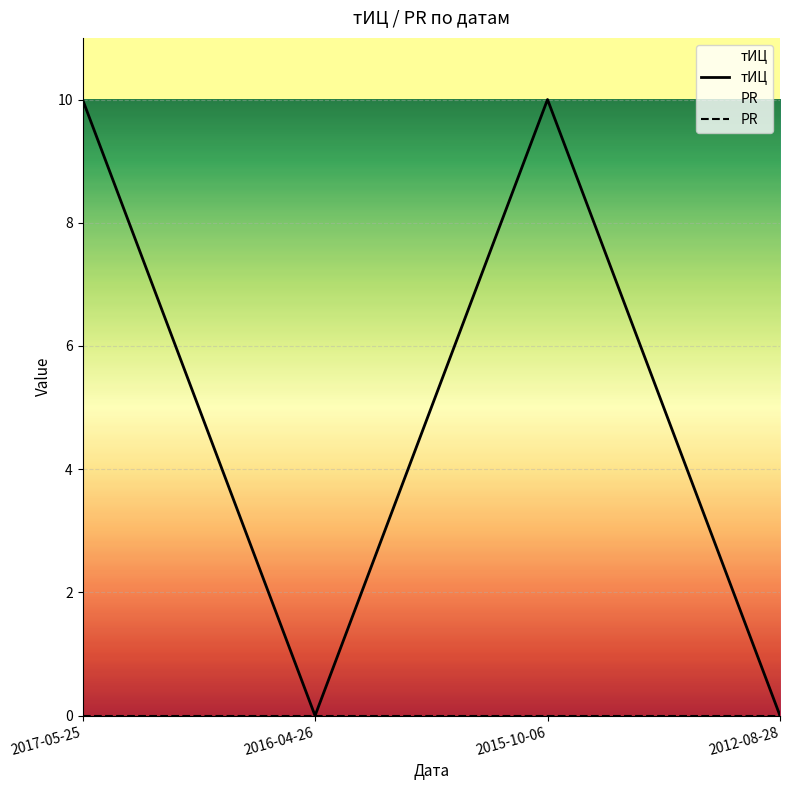

What position from the left is 2016-04-26?

2